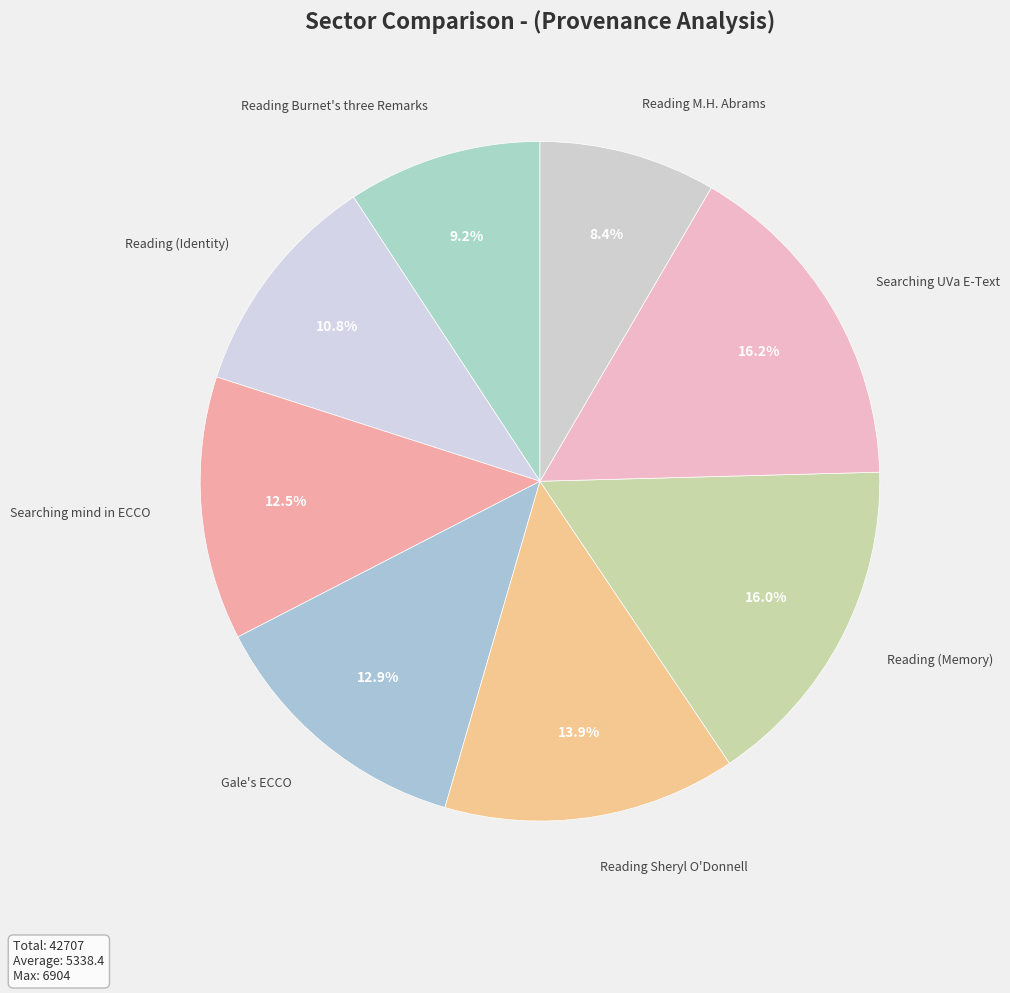

What percentage do Reading (Identity) and Reading Burnet's three Remarks together represent?

20.0%